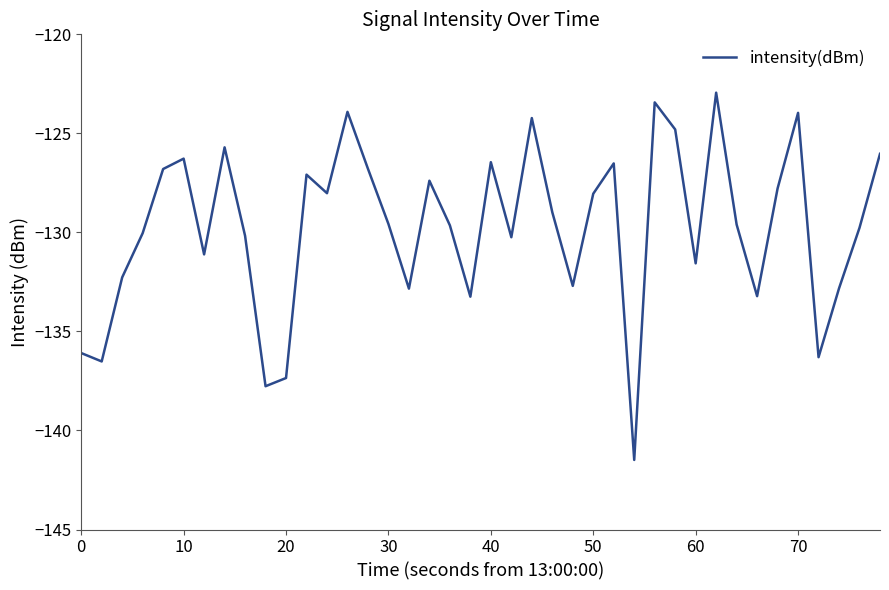

What is the difference between the maximum and minimum values?

18.5